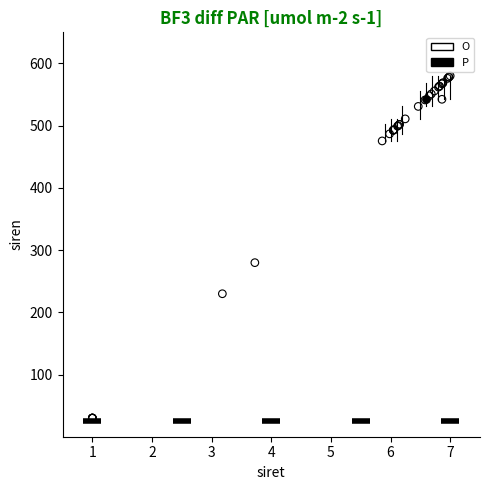

What are all the series names shown in the legend?

O, P